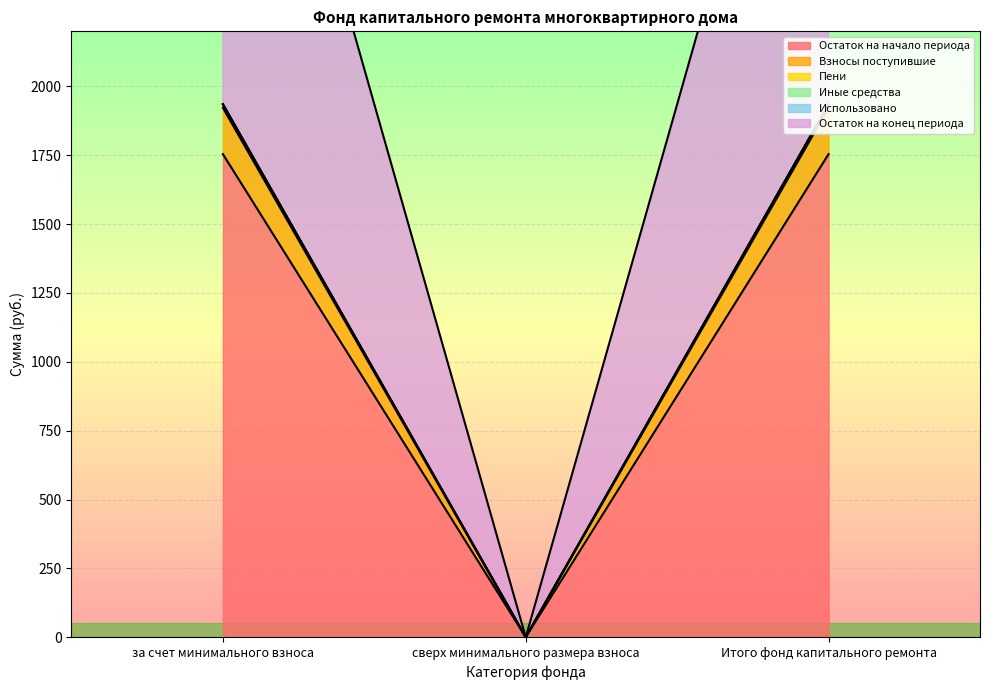

Which series has the largest range (max minus min)?

Остаток на начало периода